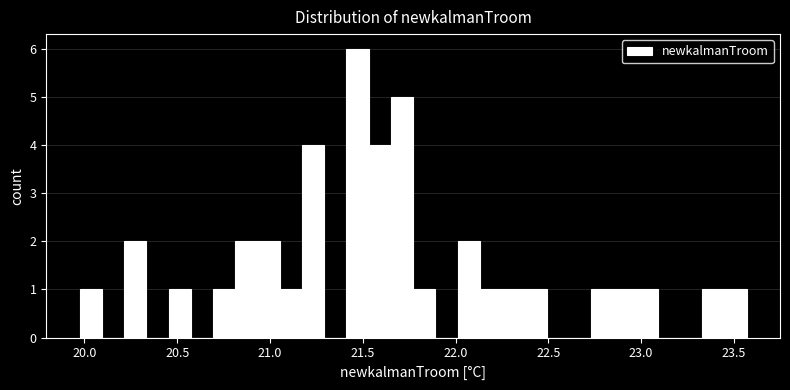

Around what value on the x-axis is the tallest bar? Give the approximate position of its centre, as read against the axis.

21.45